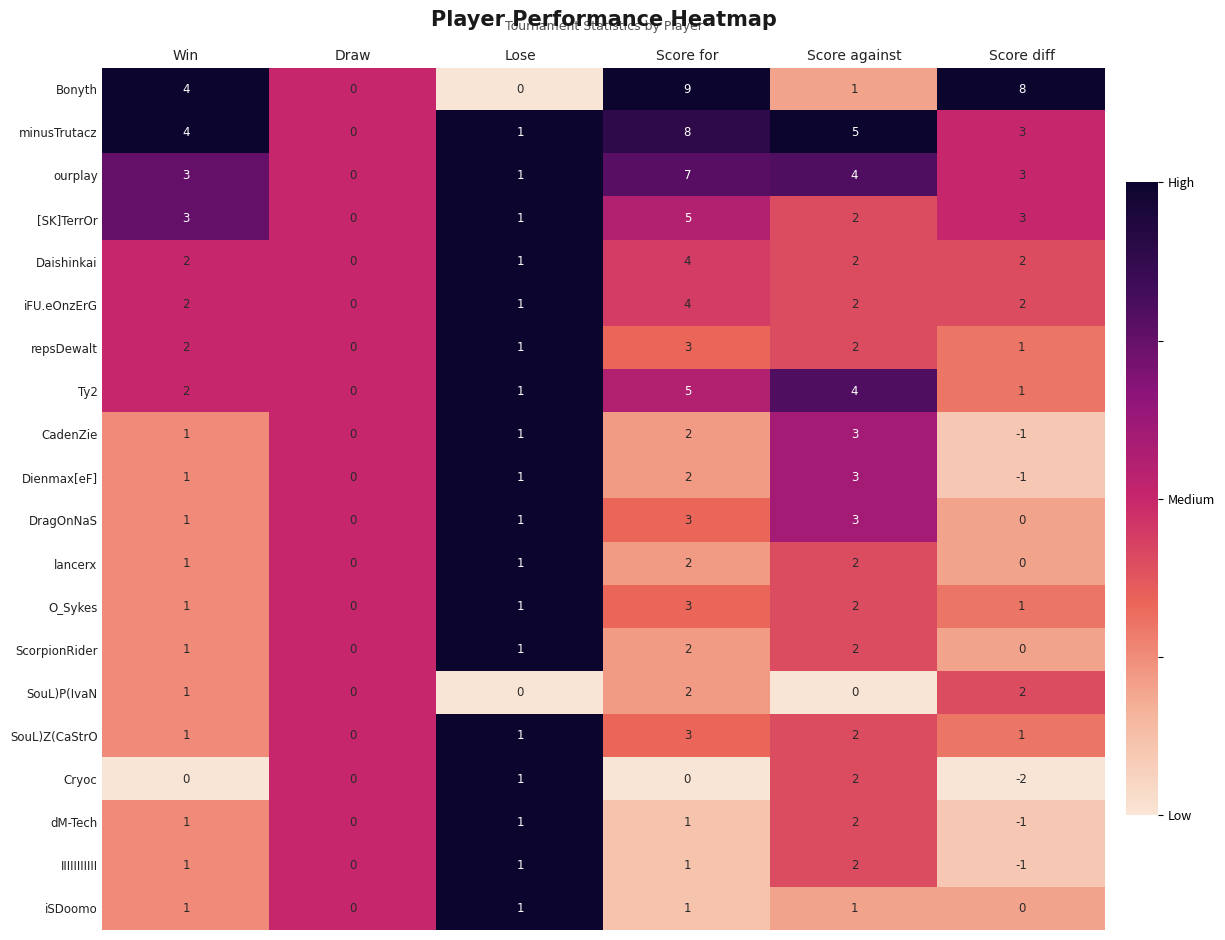

Which series changed the most between Score for and Score diff?

minusTrutacz